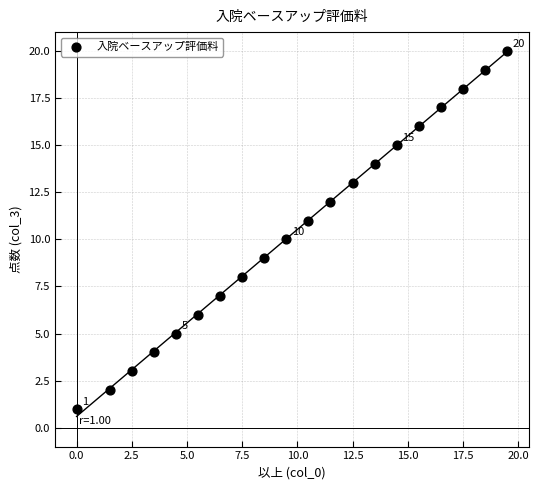

What is the range of Y values (max minus min)?

19